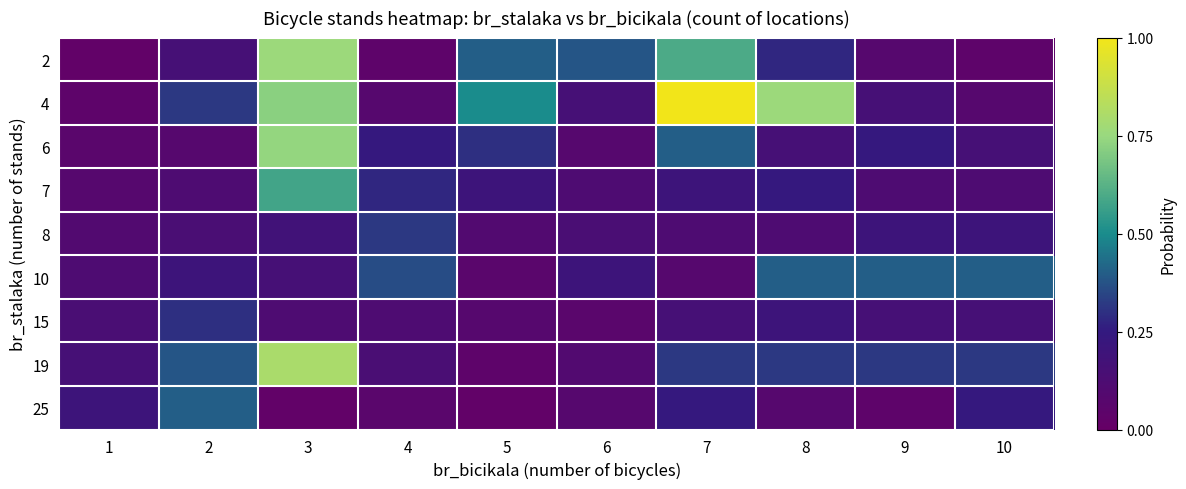

Which has a higher value, 2 or 8?

8